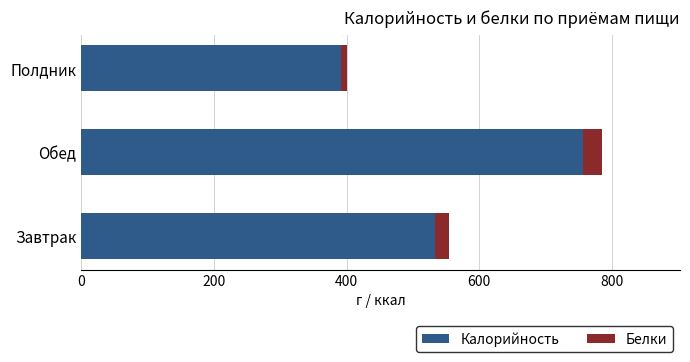

Where is Калорийность nearest to the value 573?

Завтрак